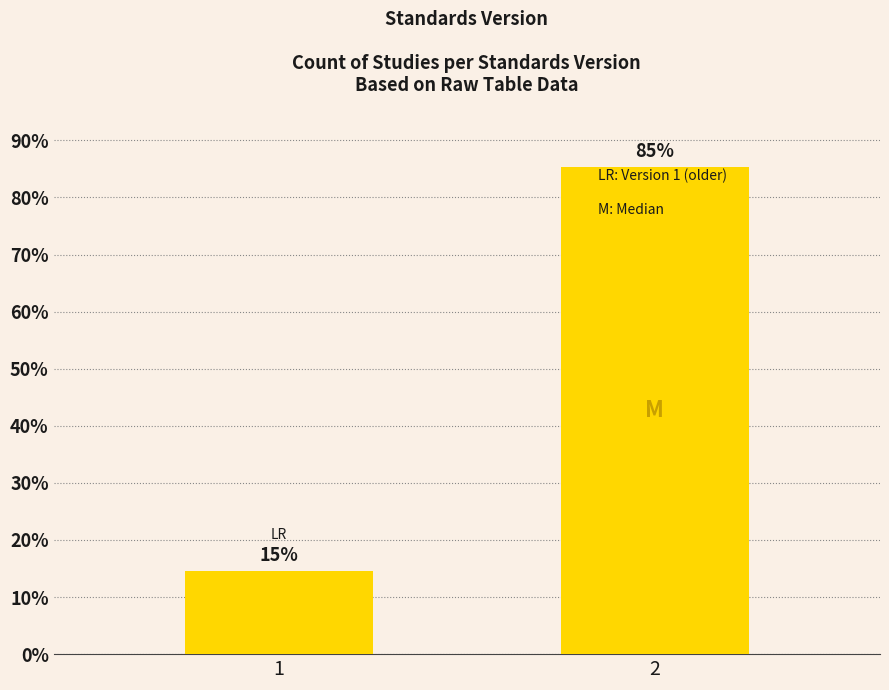

What is the sum of the values at 1 and 2?

100.0